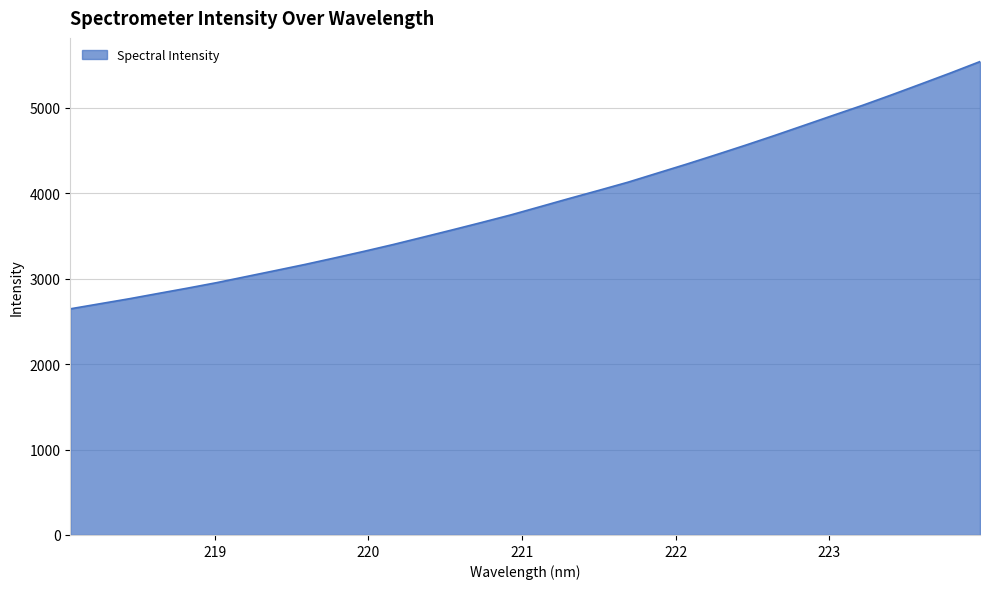

What is the sum of all values?

124795.4